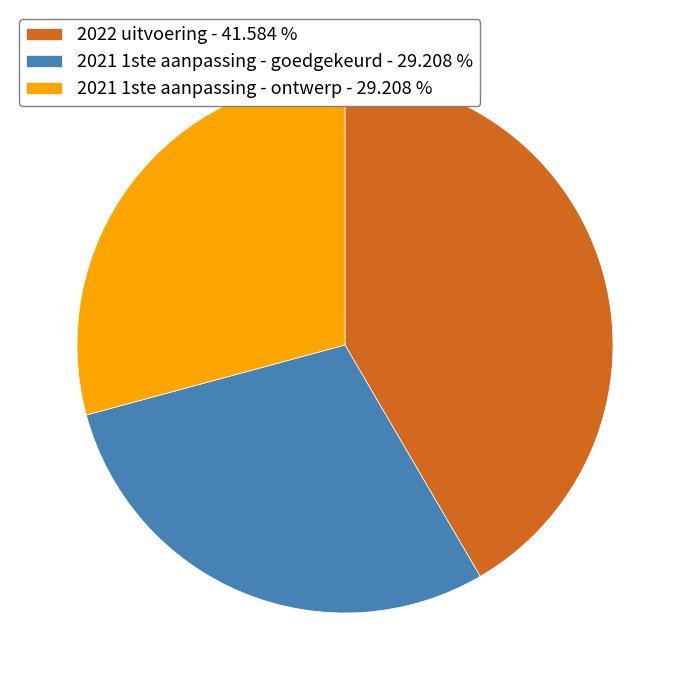

Combined, do 2022 uitvoering - 41.584 % and 2021 1ste aanpassing - goedgekeurd - 29.208 % account for over 50%?

Yes